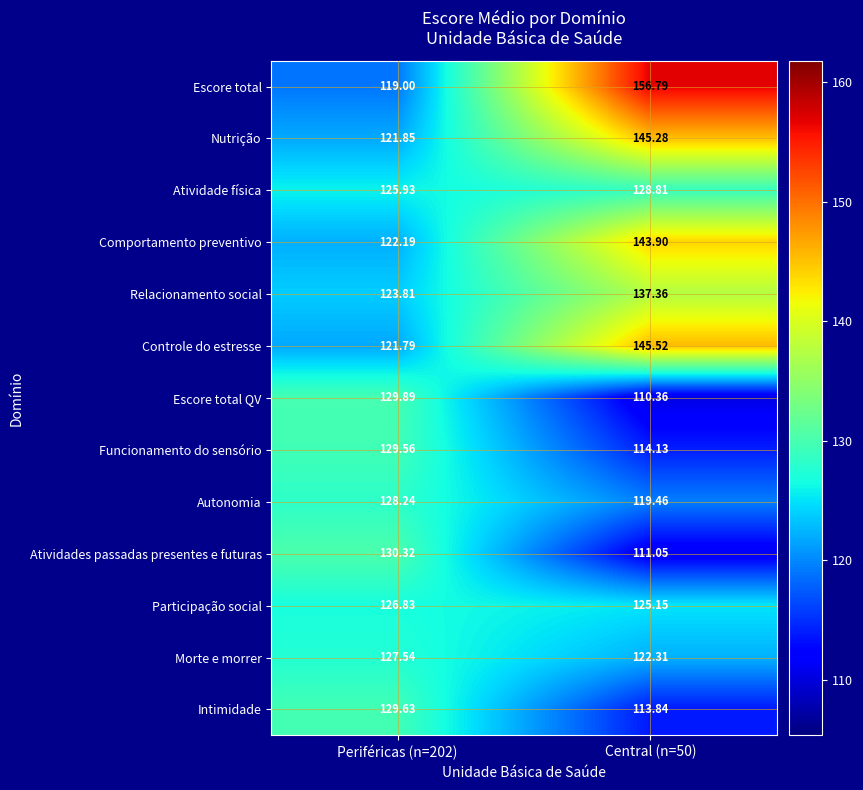

Which series has the largest total across all categories?

Escore total